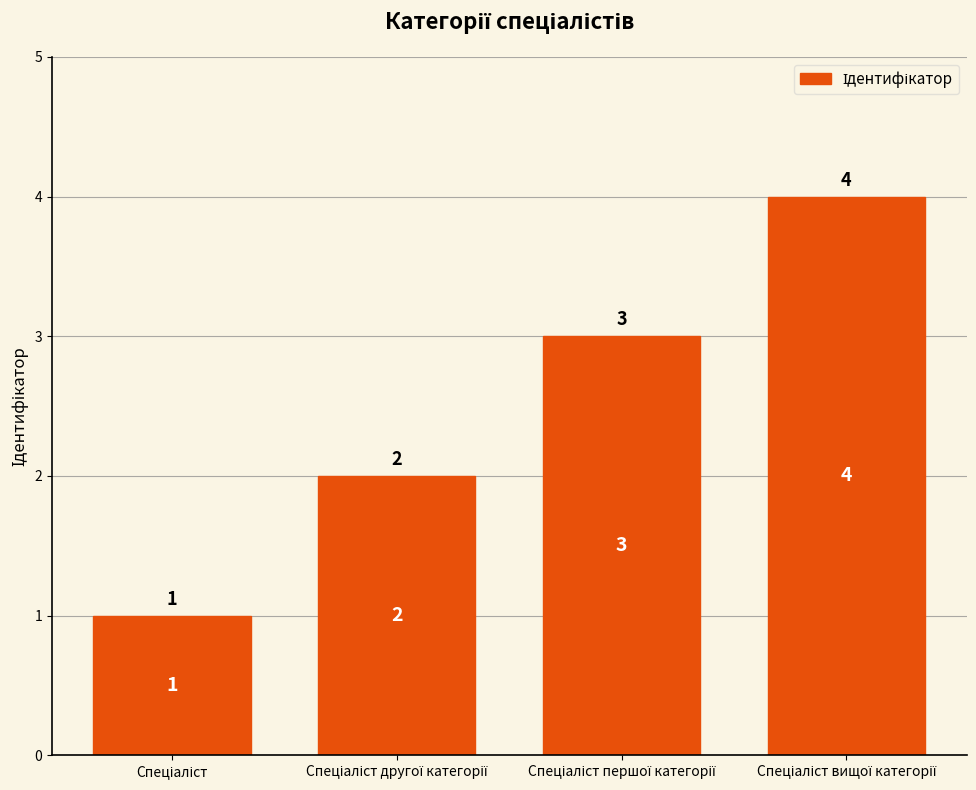

Count the values in the range 2 to 4.

3